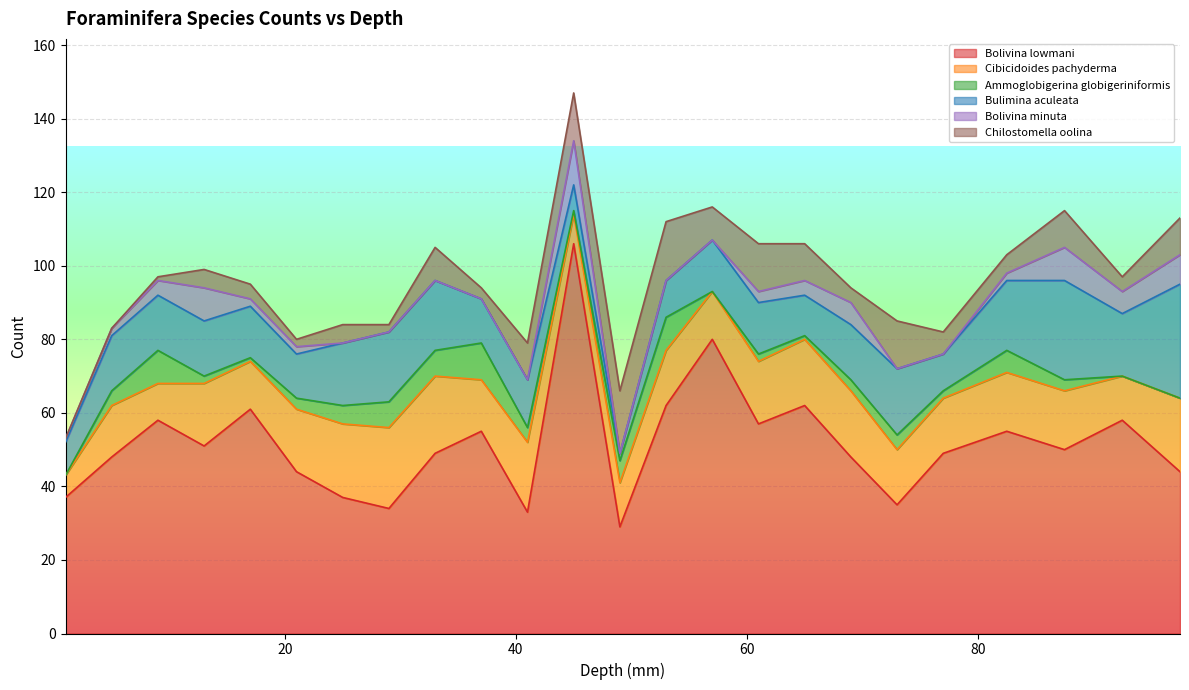

Where is the first local minimum for Bolivina lowmani?

13